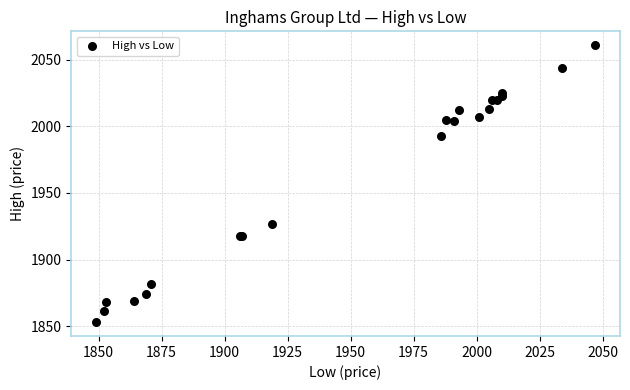

What Y value in the scatter plot is closest to 1957?

1927